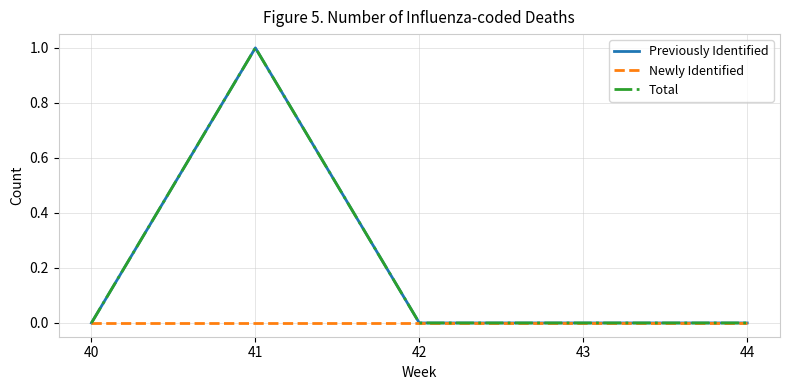

Does the chart have visible grid lines?

Yes